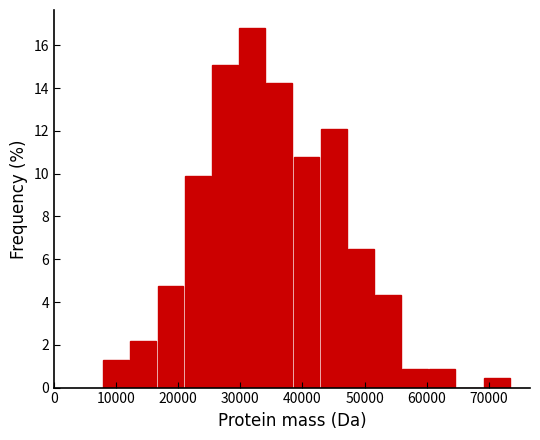

How tall is the bar that spans 12000 to 17000 on the x-axis? Neither the bar edges nor the heights are printed on the chart, so give them approximately, as read against the axes.

2.2